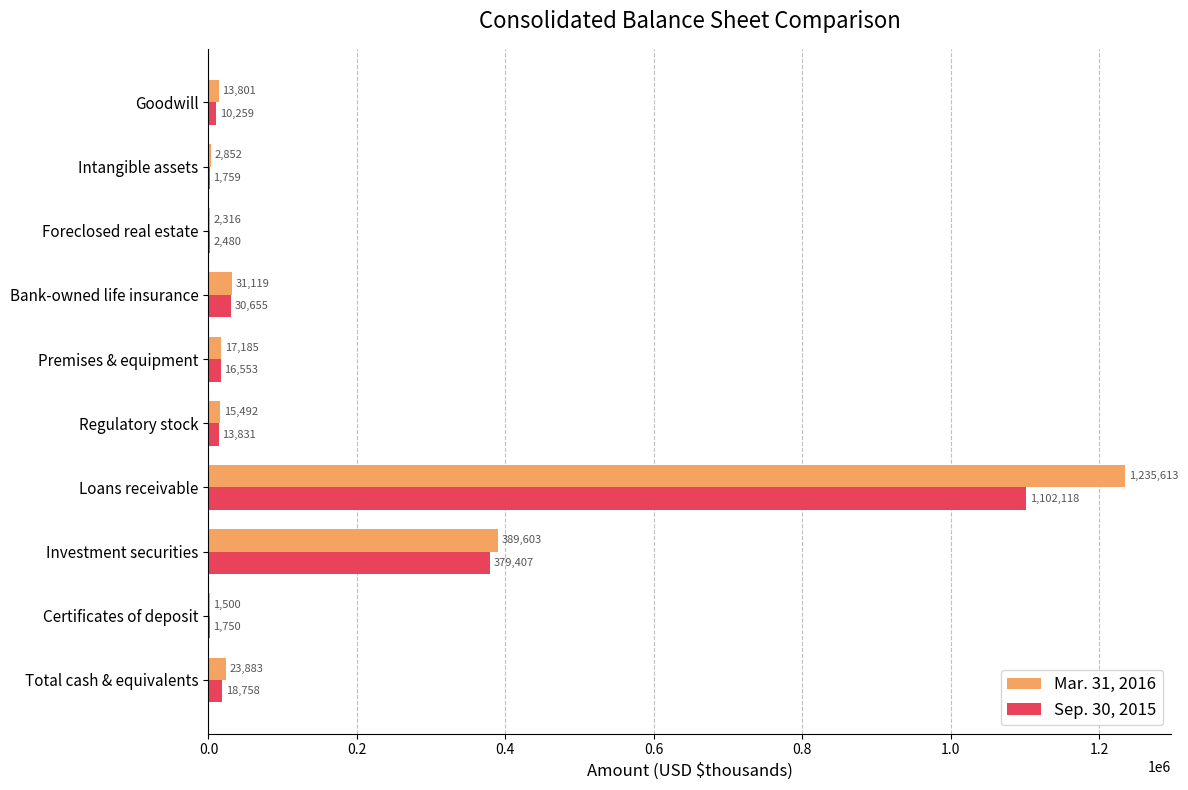

What is the sum of all Sep. 30, 2015 values?

1577570